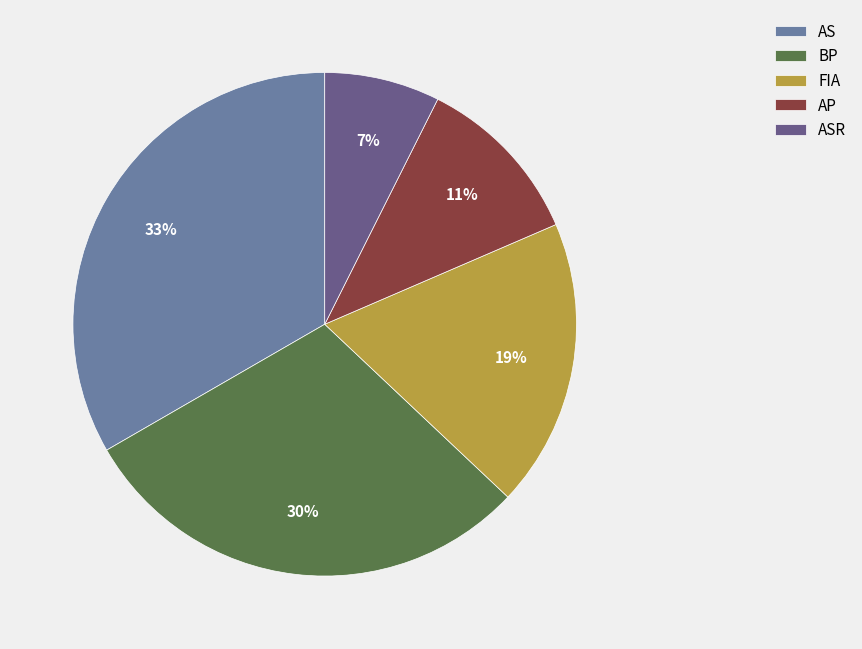

To the nearest percent, what portion does AP represent?

11%